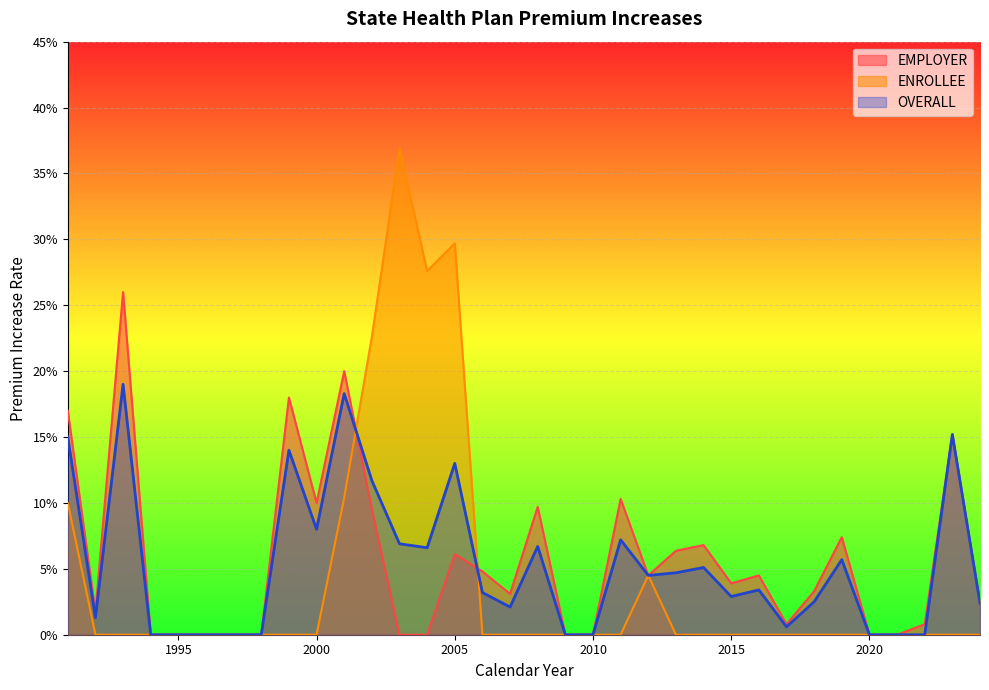

What is the average value of the EMPLOYER series?

0.1